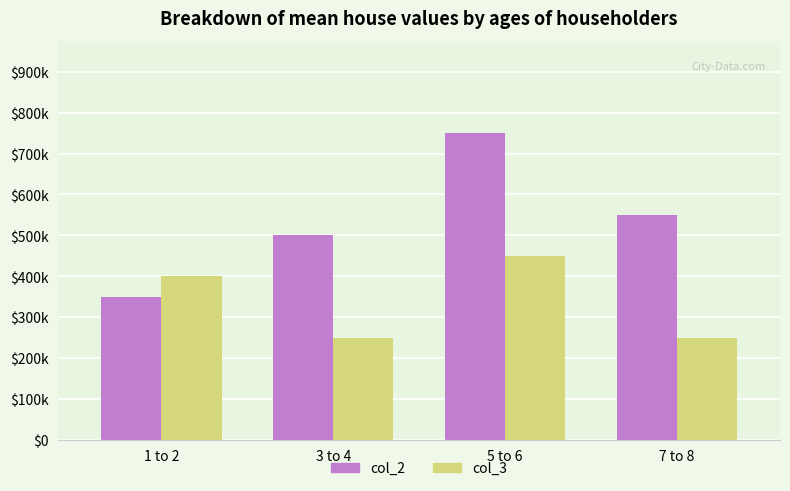

Which series has the widest spread of values?

col_2